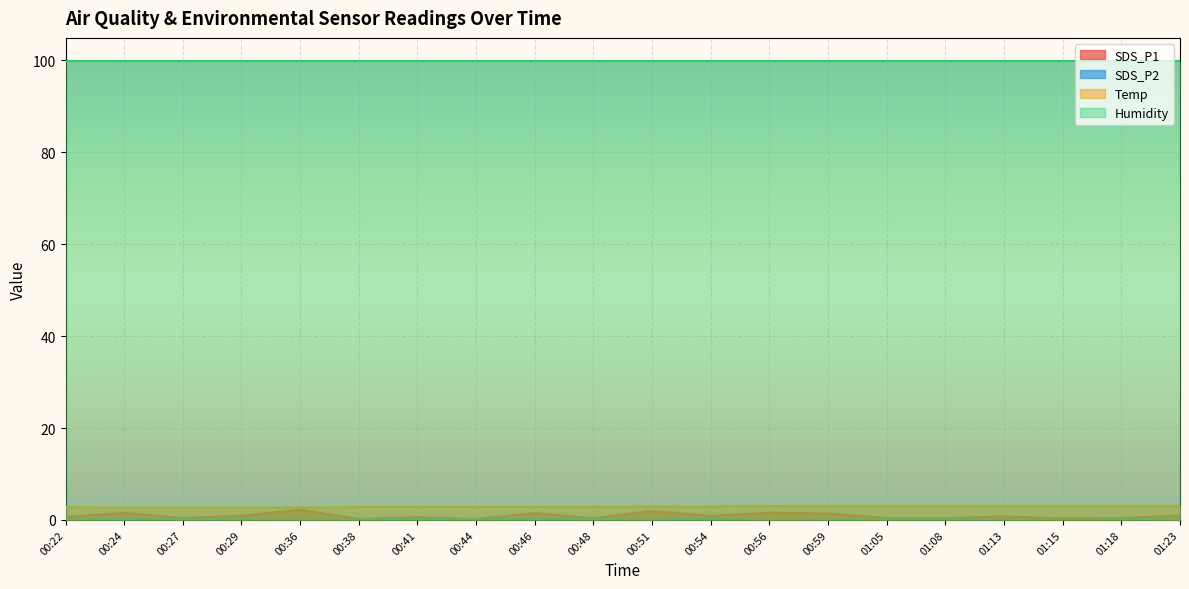

What is the total value across all series at 00:24?

104.4